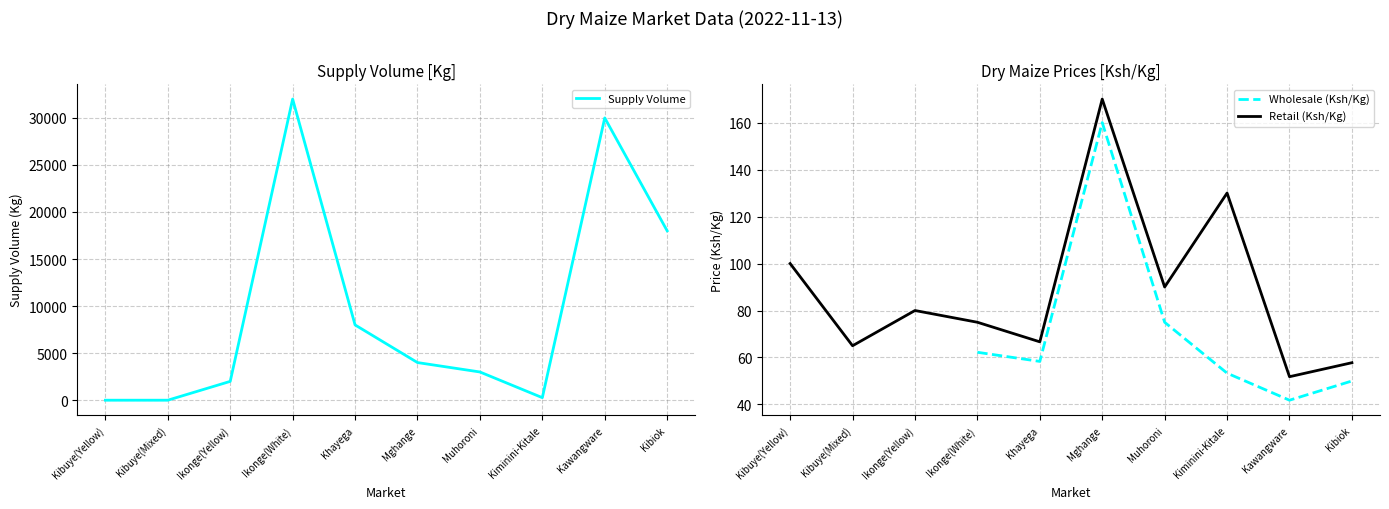

What is the greatest value displayed?

32000.0